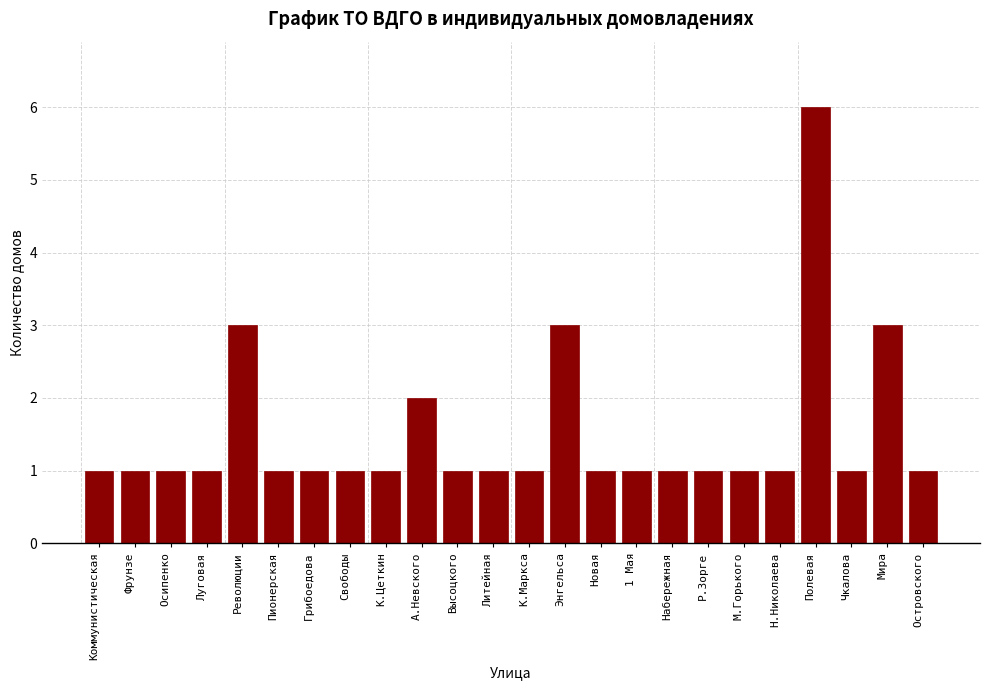

Reading right to left, what are all the values shown in this chart?

Островского=1	Мира=3	Чкалова=1	Полевая=6	Н.Николаева=1	М.Горького=1	Р.Зорге=1	Набережная=1	1 Мая=1	Новая=1	Энгельса=3	К.Маркса=1	Литейная=1	Высоцкого=1	А.Невского=2	К.Цеткин=1	Свободы=1	Грибоедова=1	Пионерская=1	Революции=3	Луговая=1	Осипенко=1	Фрунзе=1	Коммунистическая=1